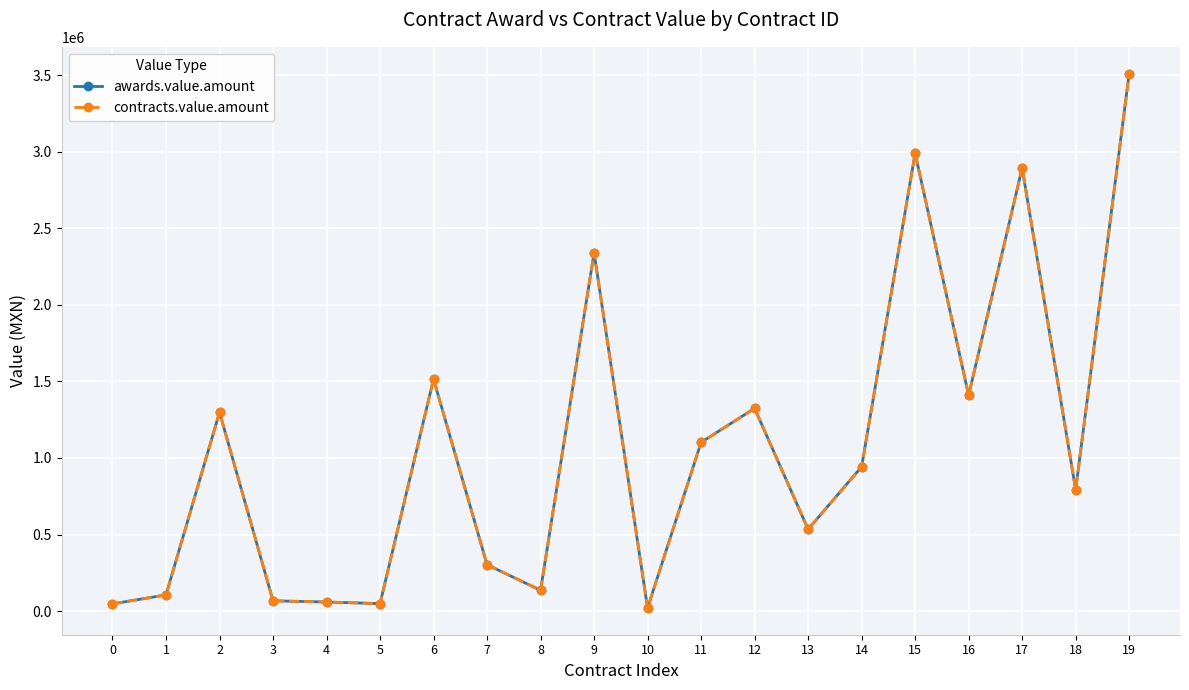

What is the minimum value for contracts.value.amount?

20856.0